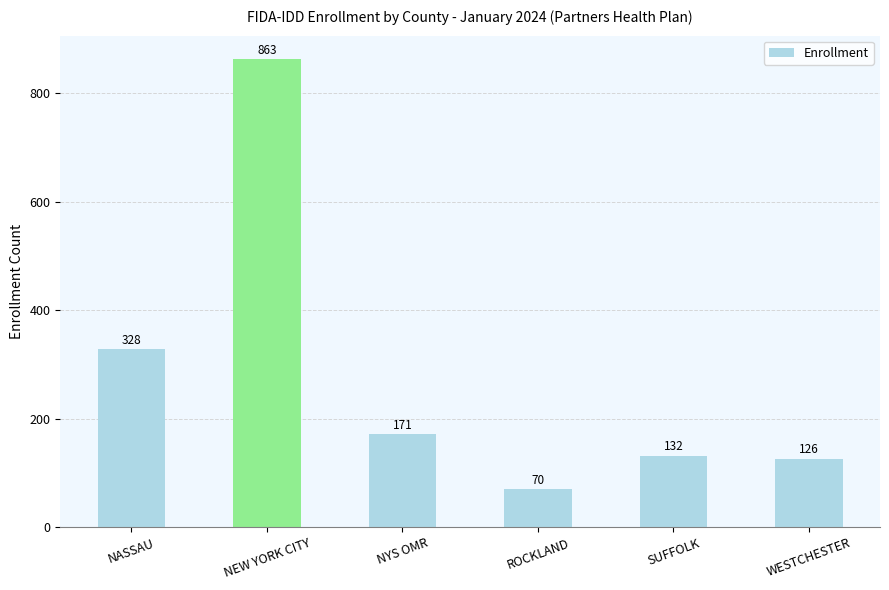

What is the smallest value displayed?

70